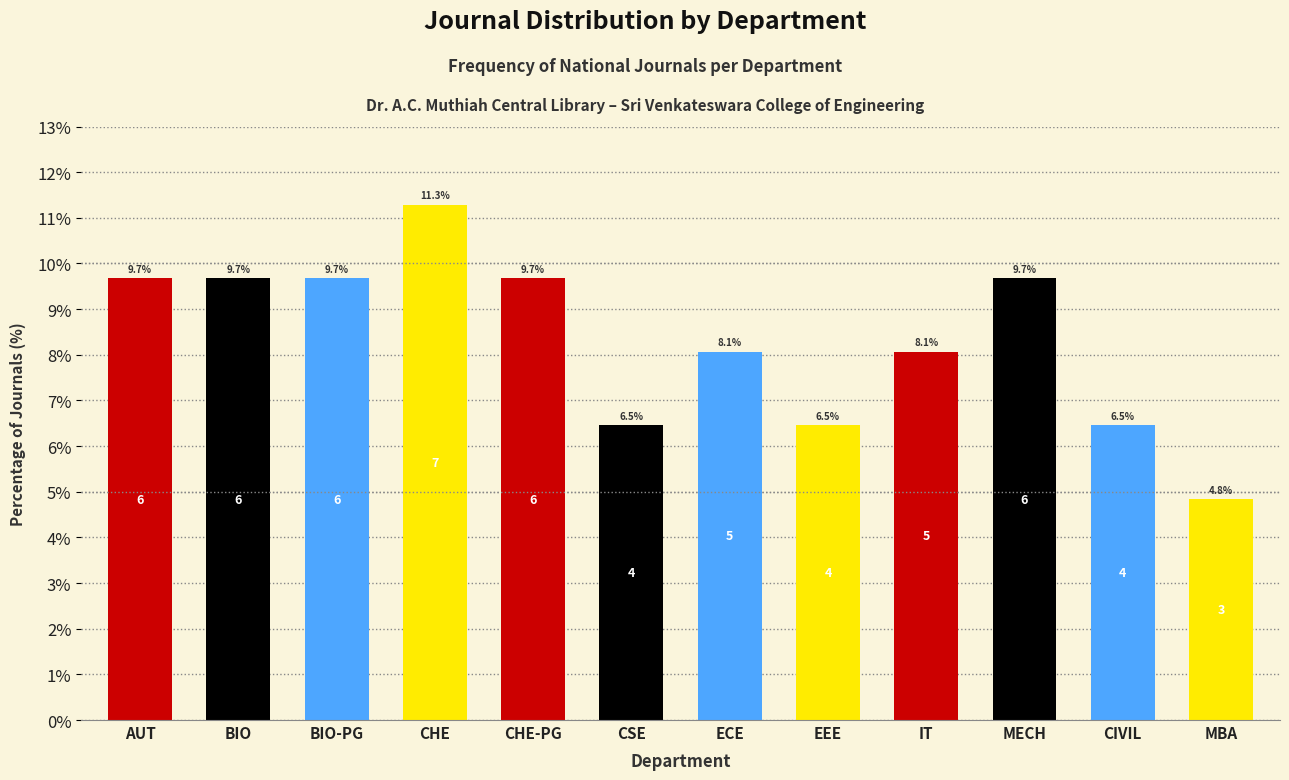

Reading left to right, transcribe all the data shown in this chart.

AUT=9.7	BIO=9.7	BIO-PG=9.7	CHE=11.3	CHE-PG=9.7	CSE=6.5	ECE=8.1	EEE=6.5	IT=8.1	MECH=9.7	CIVIL=6.5	MBA=4.8